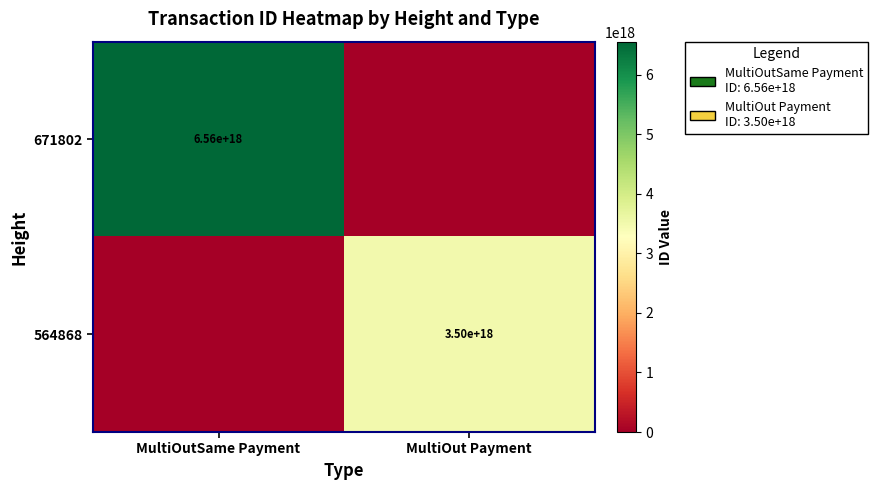

True or false: 671802 has a value of 2338713837235628032 at MultiOutSame Payment.

False